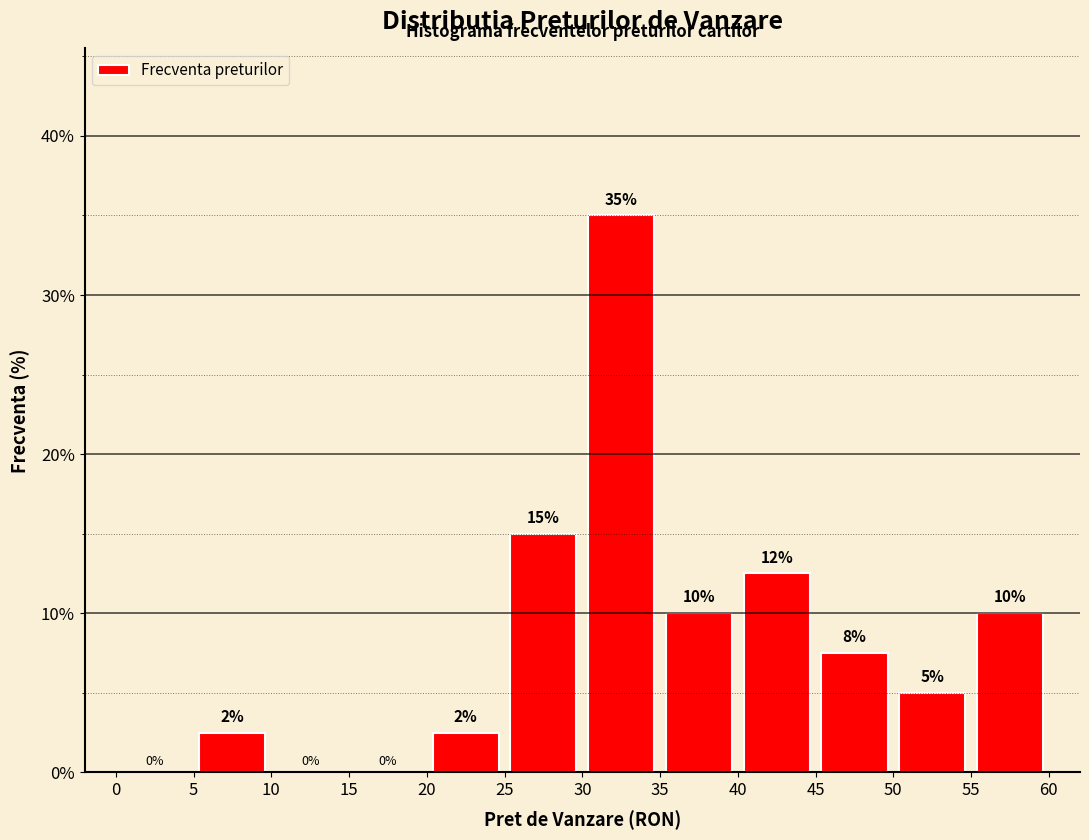

Over which range of the x-axis is the bar tallest?

30 to 35